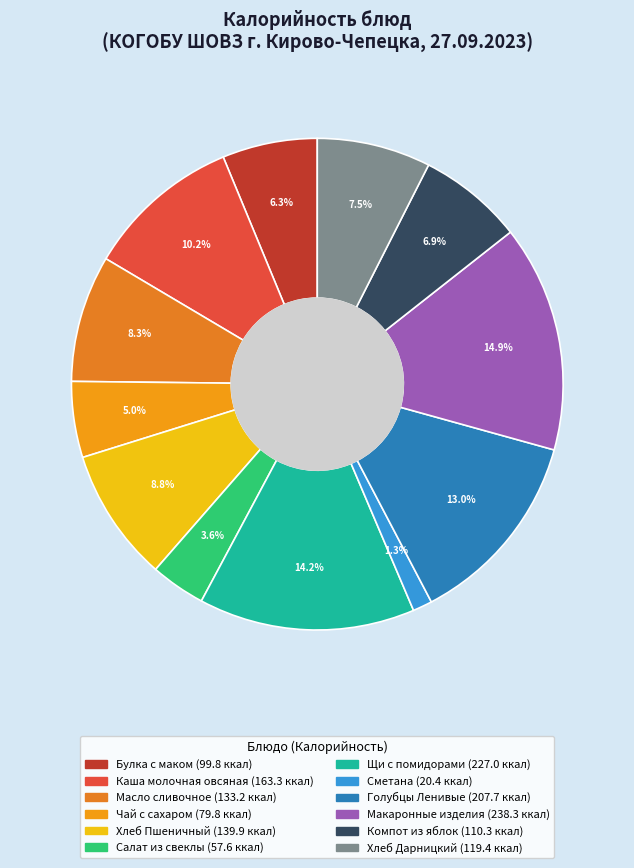

What is the smallest slice in the pie chart?

Сметана